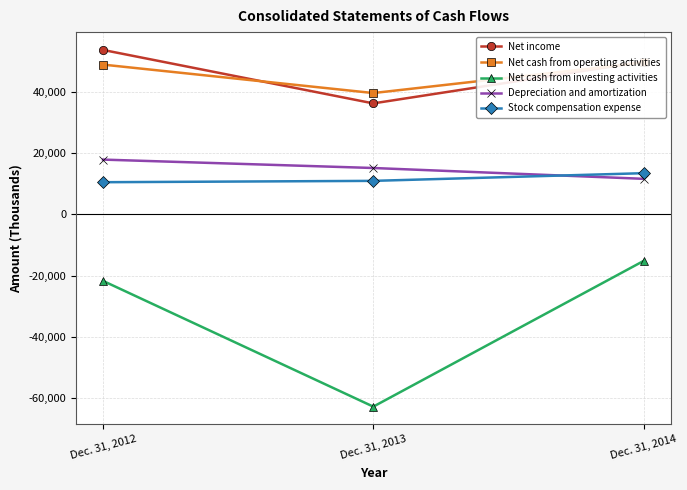

Rank the categories by Net cash from investing activities value from highest to lowest.

Dec. 31, 2014, Dec. 31, 2012, Dec. 31, 2013